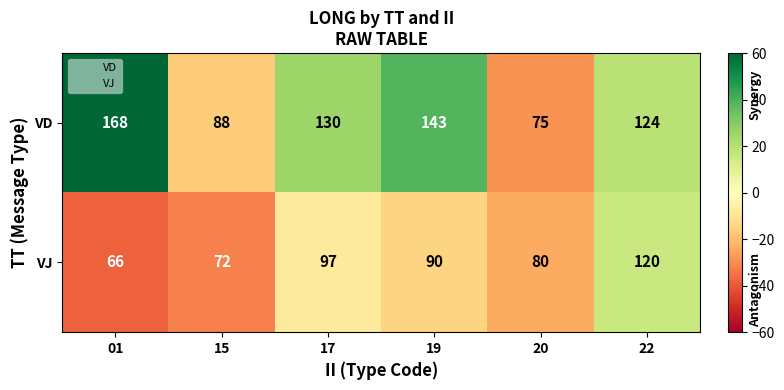

Which series has the largest range (max minus min)?

VD